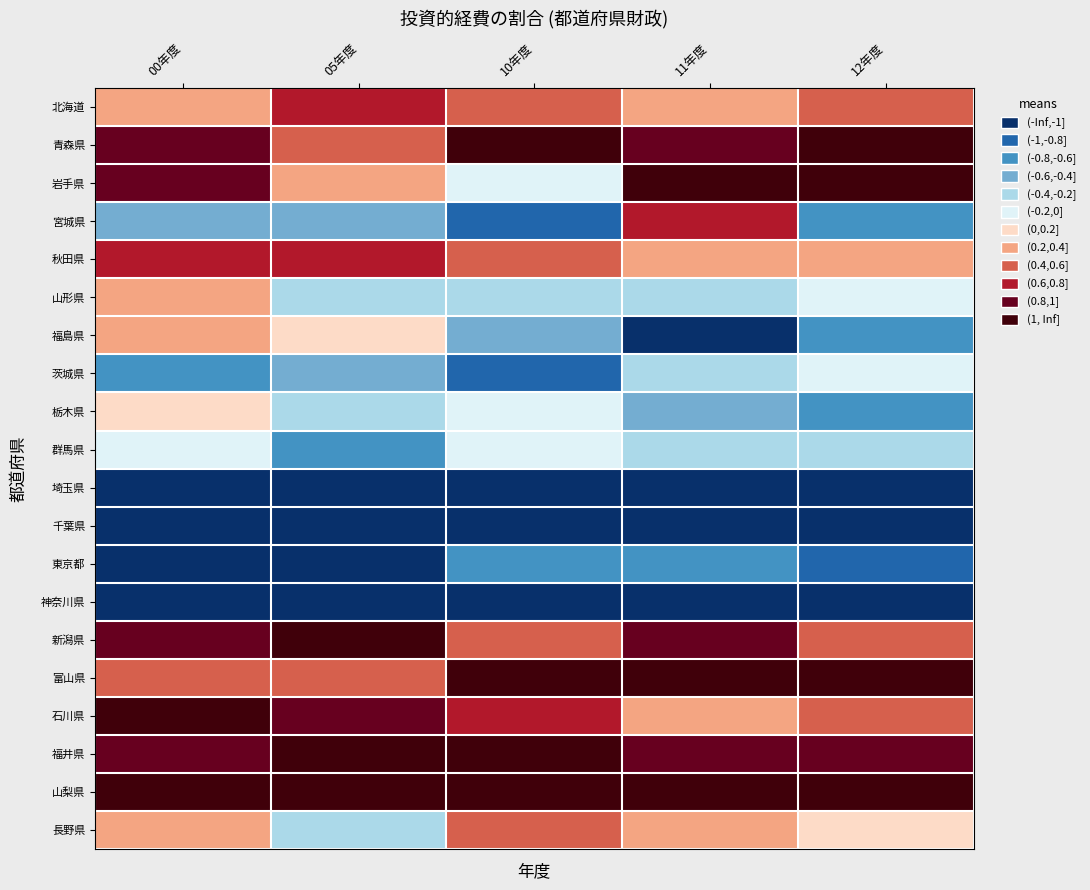

What is the minimum value shown in the chart?

-2.1